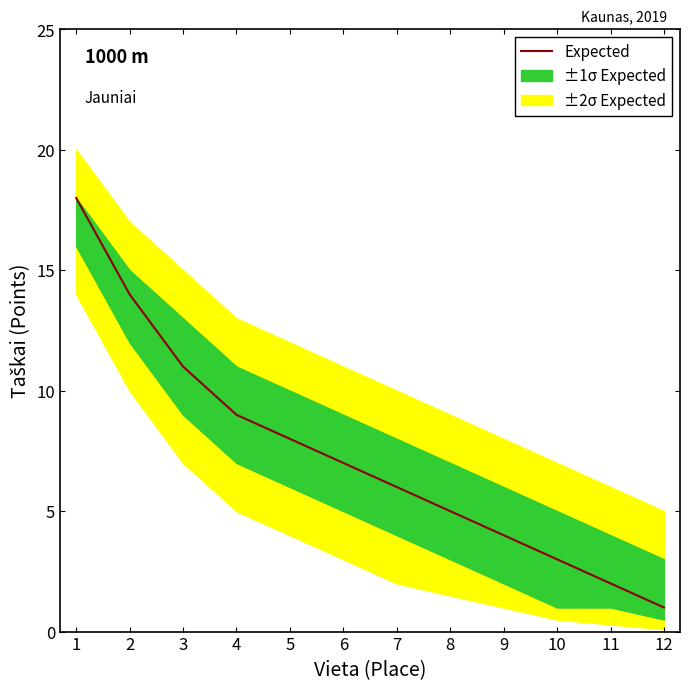

Read the value at 2.

14